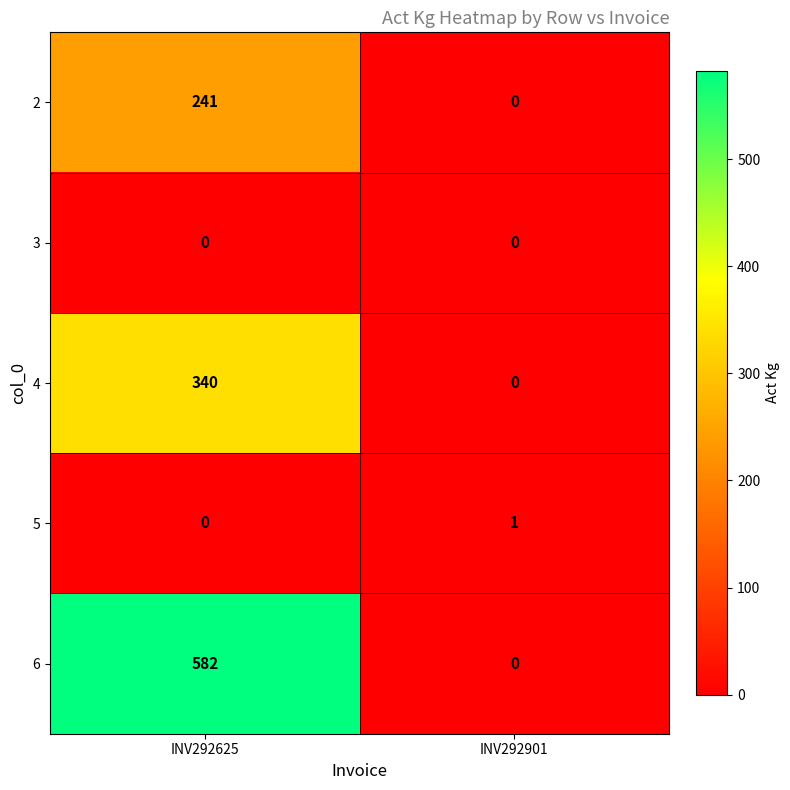

Reading left to right, list all the values displayed in this chart.

2: 241	0
3: 0	0
4: 340	0
5: 0	1
6: 582	0